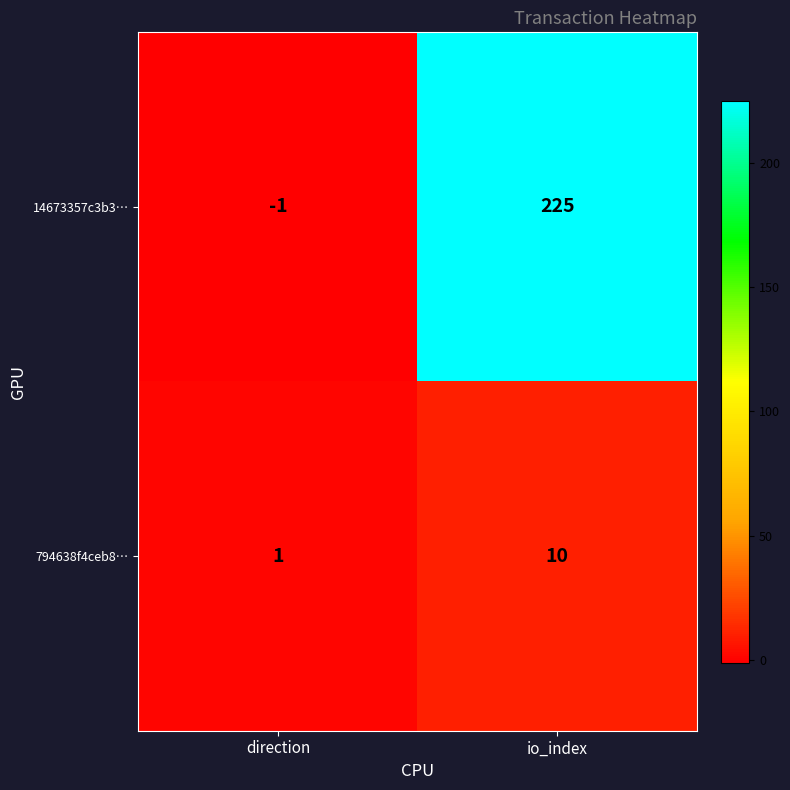

How many values in 14673357c3b3… are below zero?

1